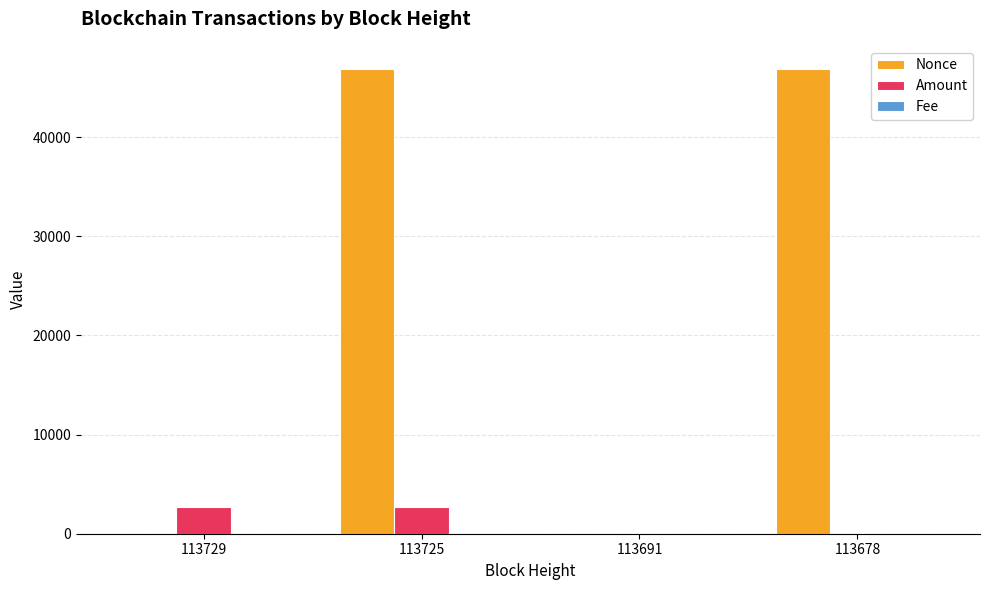

Does the chart contain stacked bars?

No